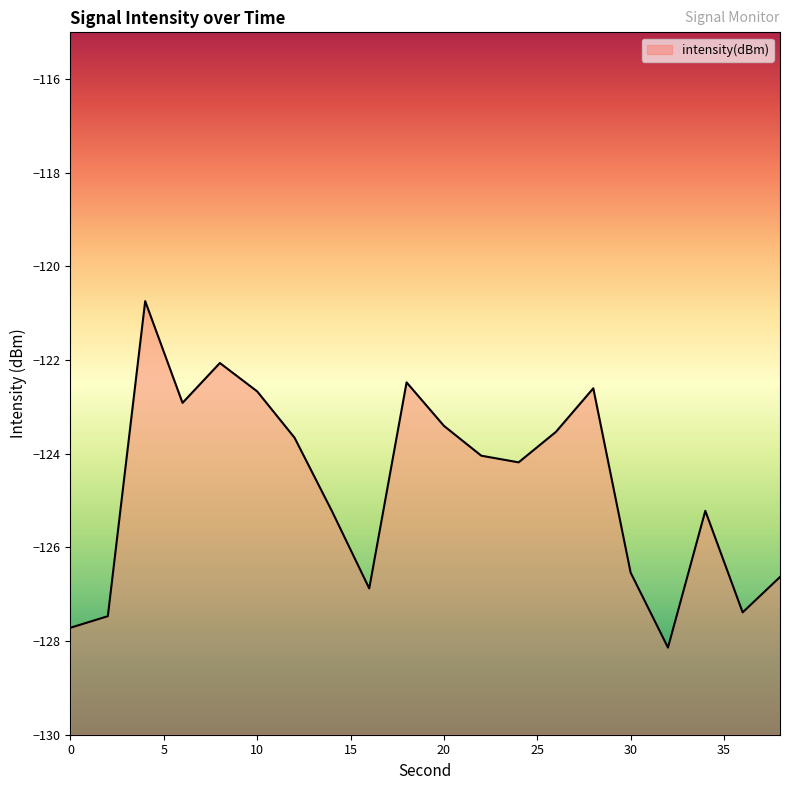

Where does the data first go above -124?

4